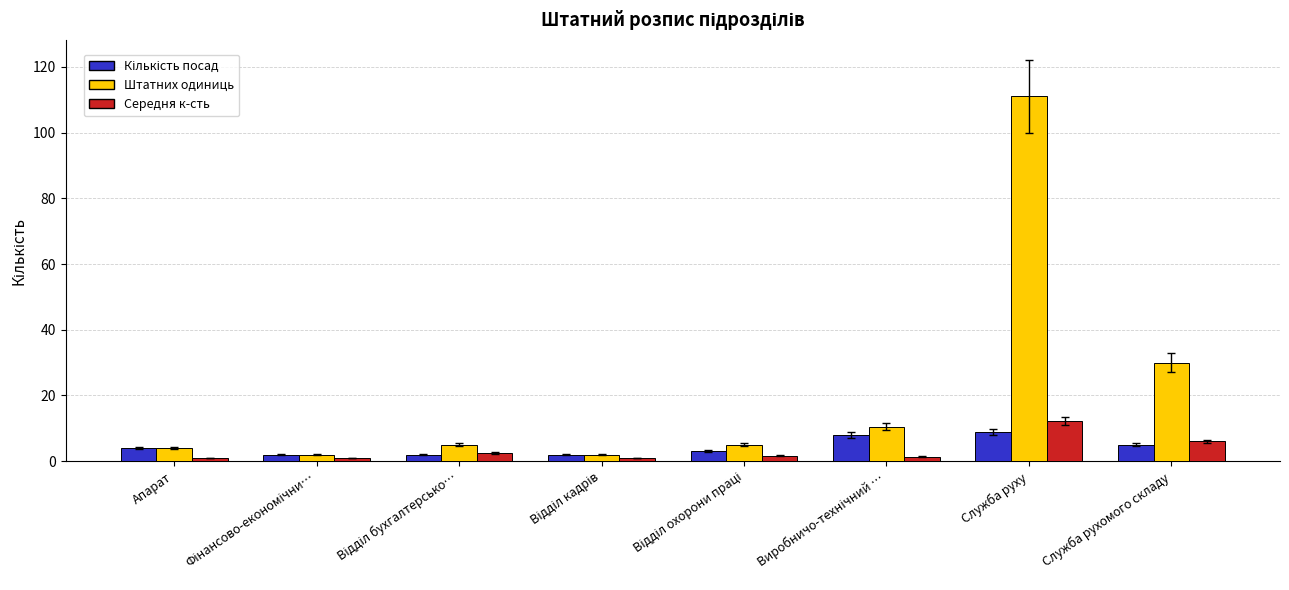

How many bars are there in total?

24